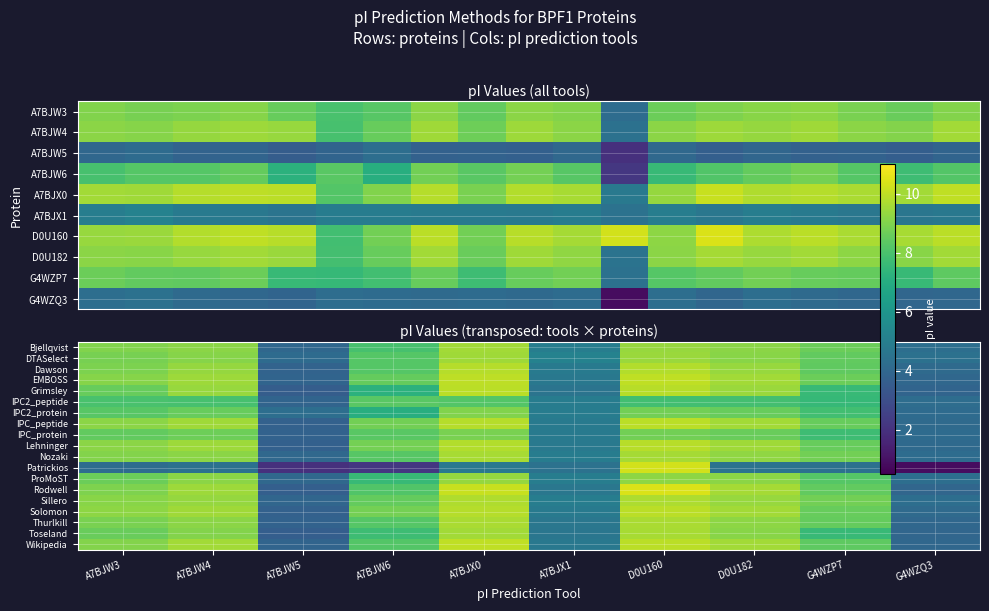

List the labels in order of Patrickios value, largest first.

D0U160, A7BJX0, D0U182, A7BJX1, A7BJW4, G4WZP7, A7BJW3, A7BJW6, A7BJW5, G4WZQ3